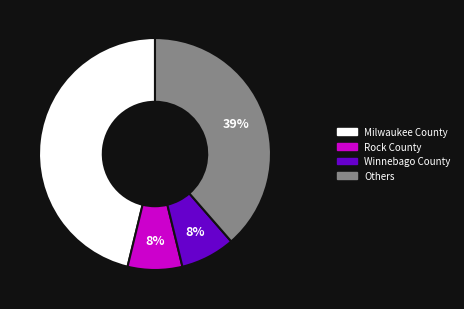

The Winnebago County slice represents 22% of the pie. True or false?

False